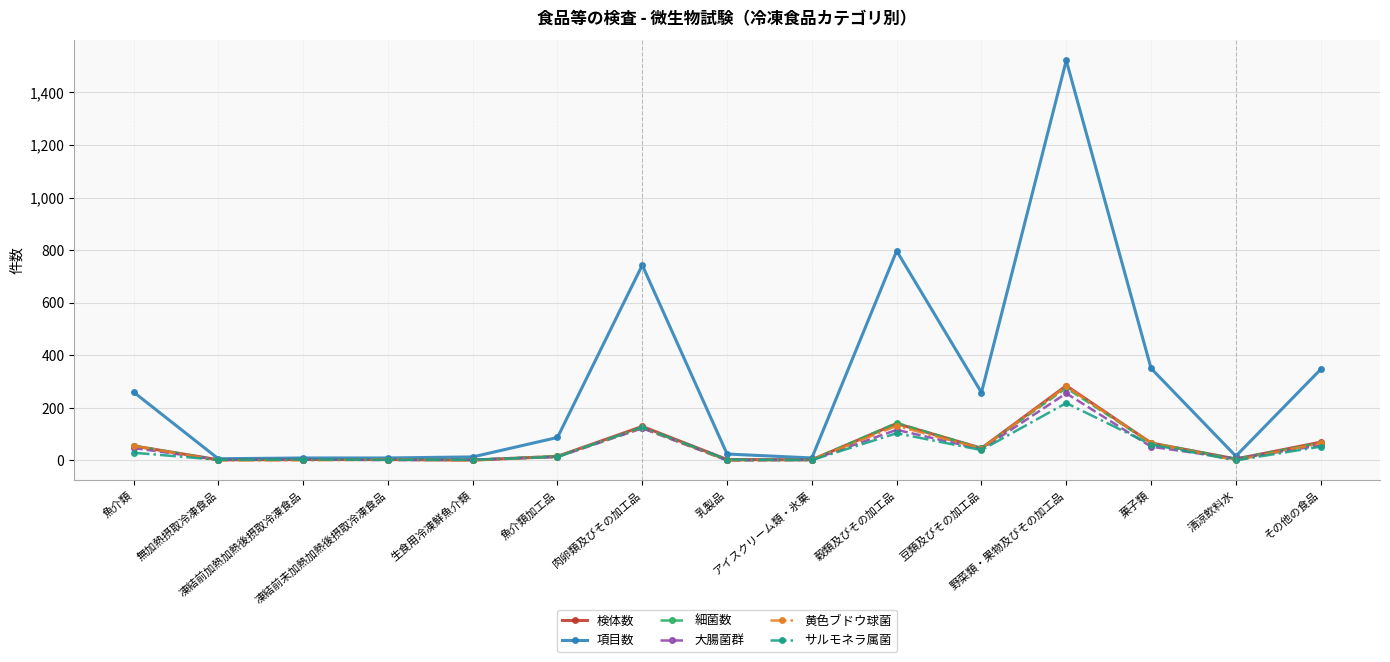

True or false: 細菌数 has more than 1 points higher than both neighbors.

True